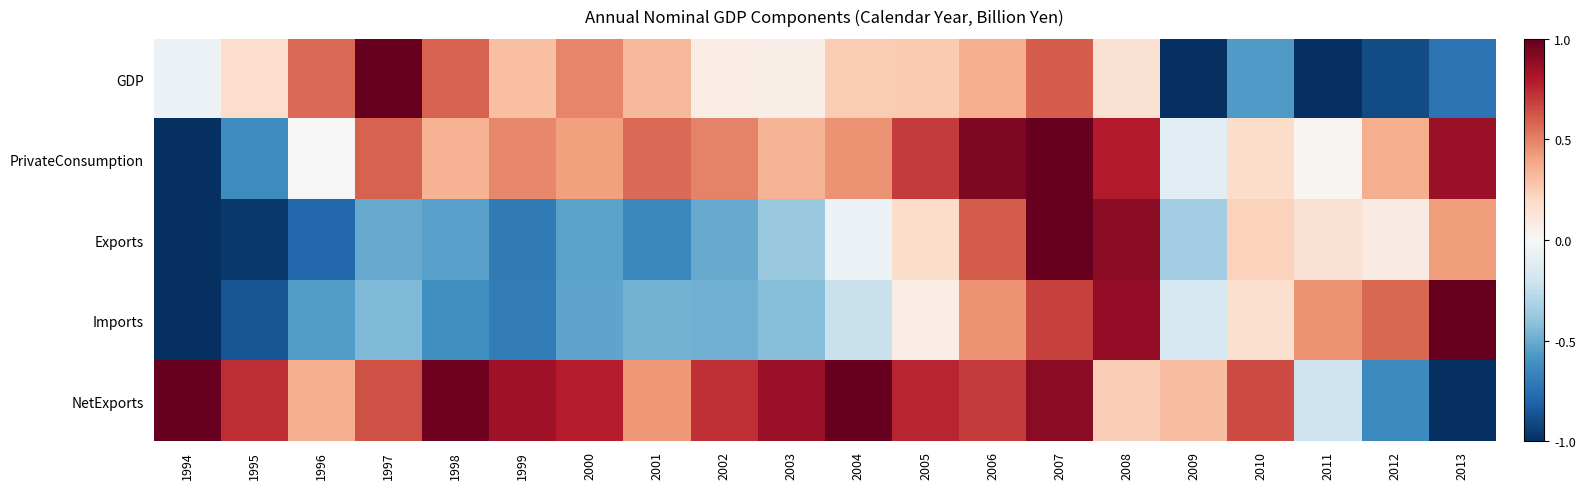

What is the maximum value shown in the chart?

1.0